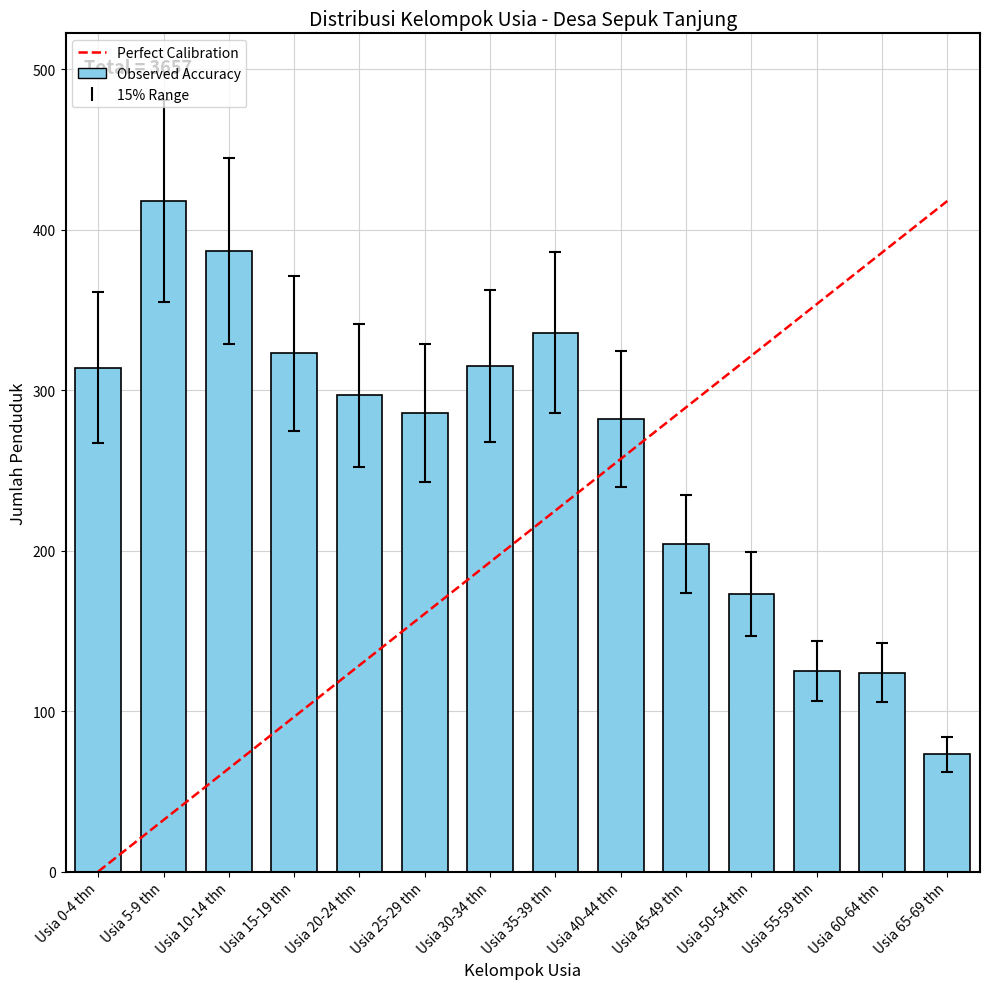

What is the average value?

261